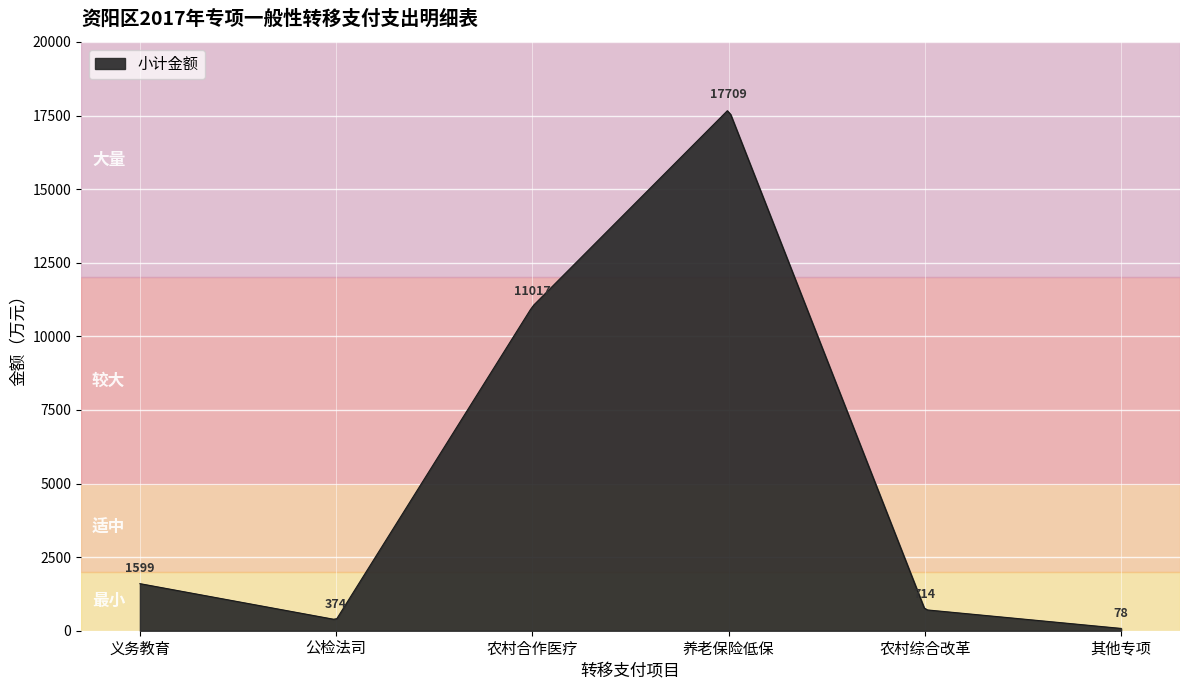

What is the greatest value displayed?

17664.2